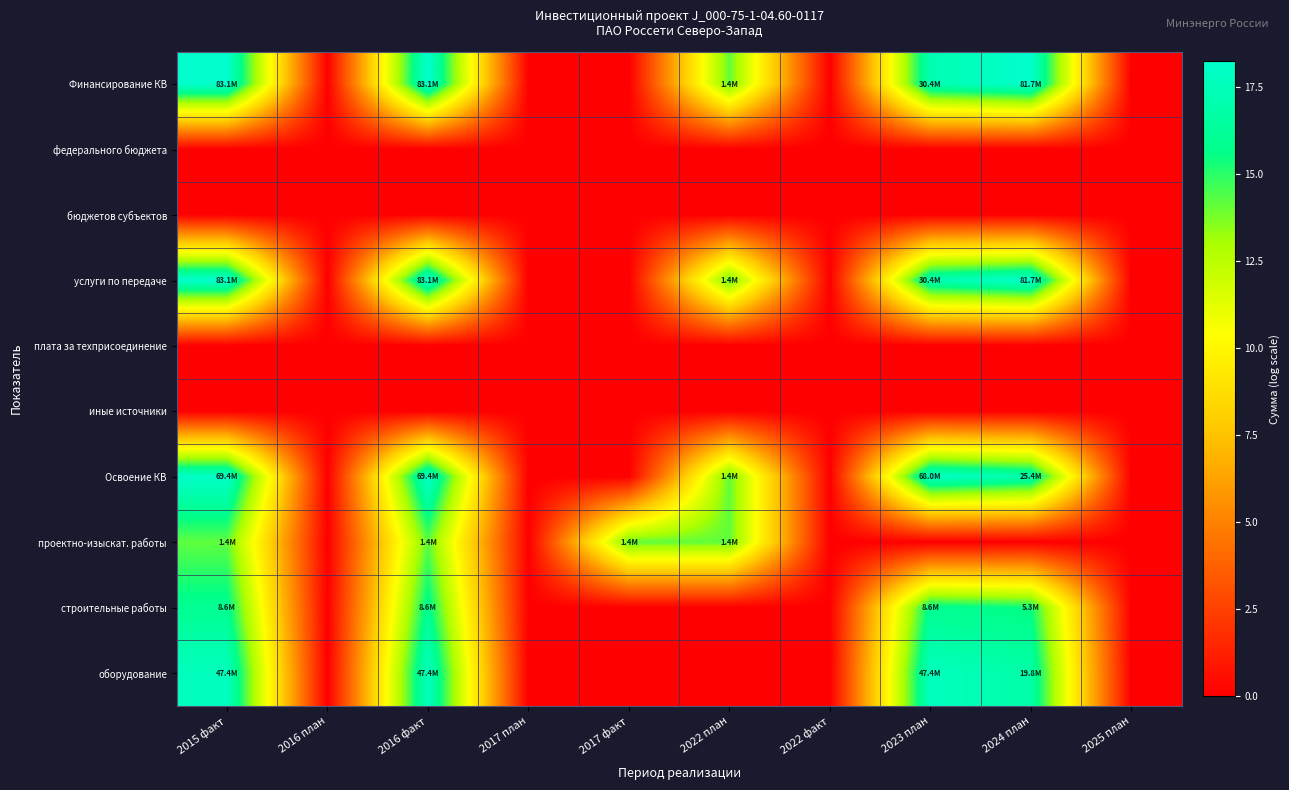

Count the number of categories in the chart.

10